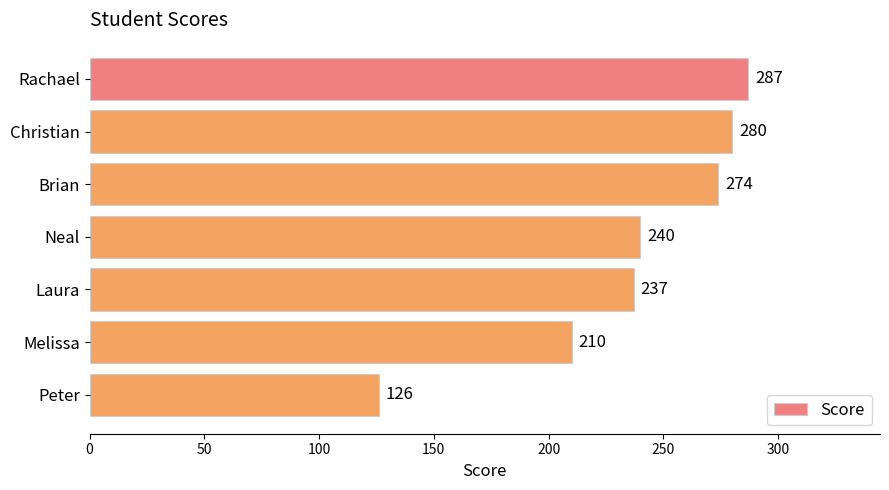

Reading top to bottom, list all the values displayed in this chart.

287	280	274	240	237	210	126